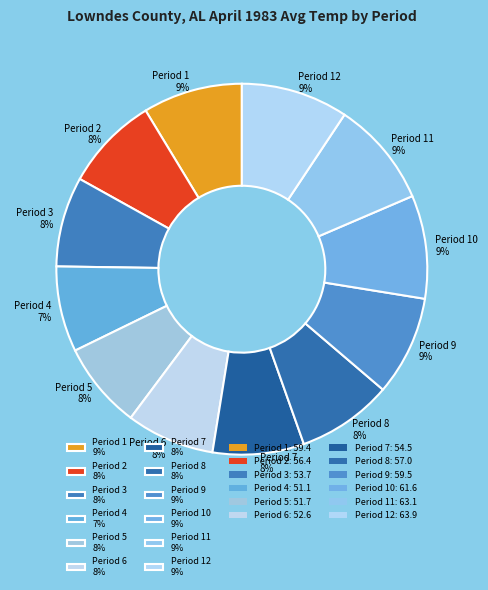

Is it true that Period 2 8% is 8% of the pie?

True